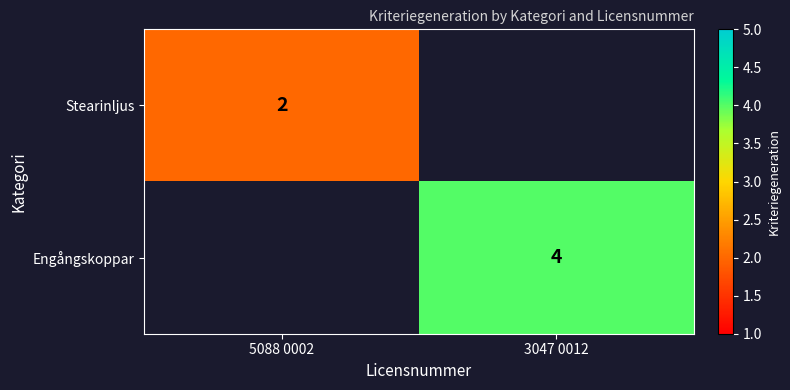

The Engångskoppar series shows 4 at 3047 0012. True or false?

True